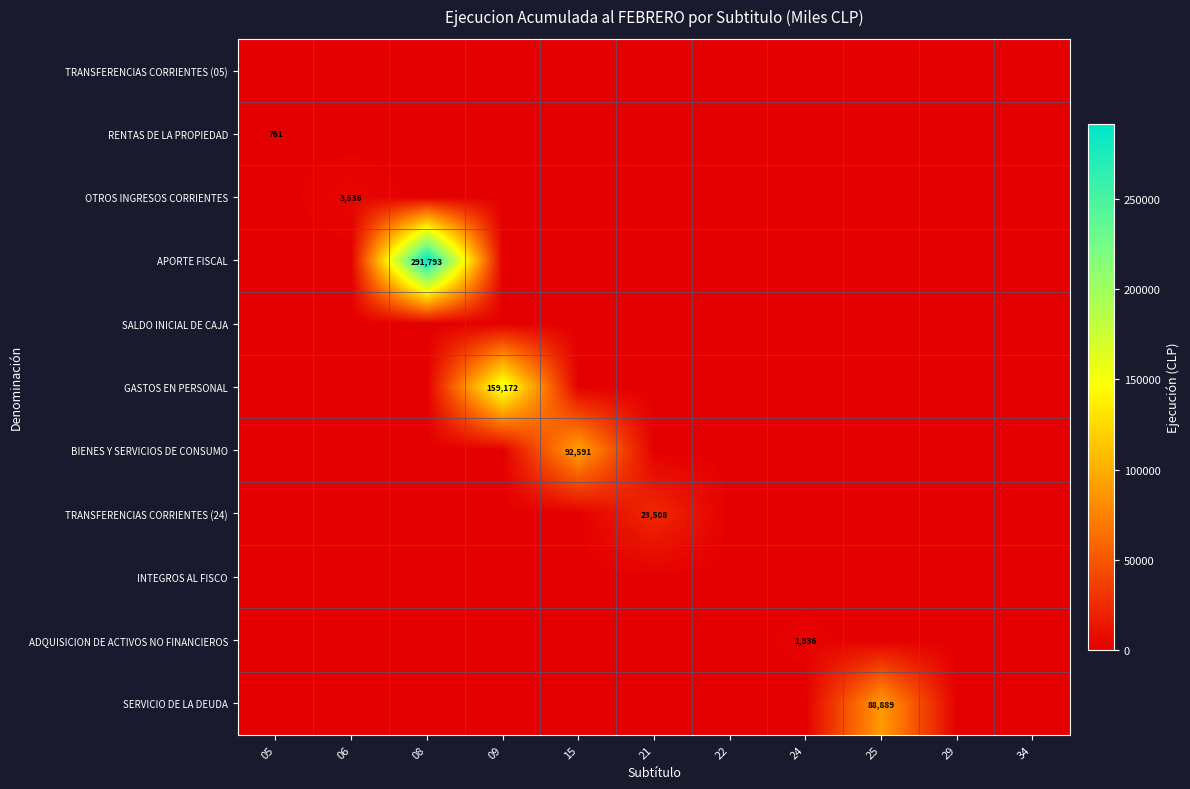

Count the number of data series in this chart.

11